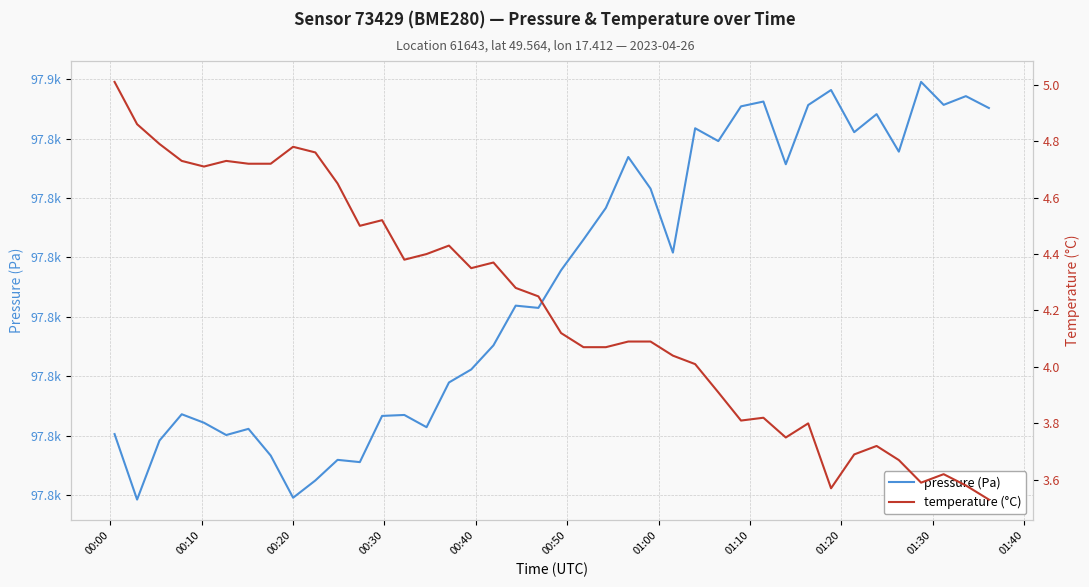

True or false: pressure and temperature cross at least once.

False